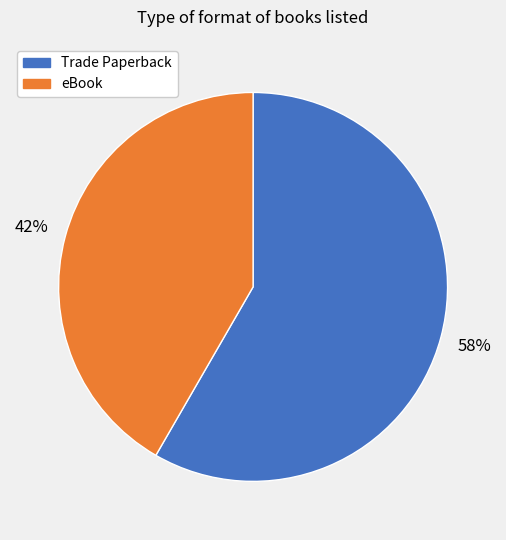

What is the largest slice in the pie chart?

Trade Paperback